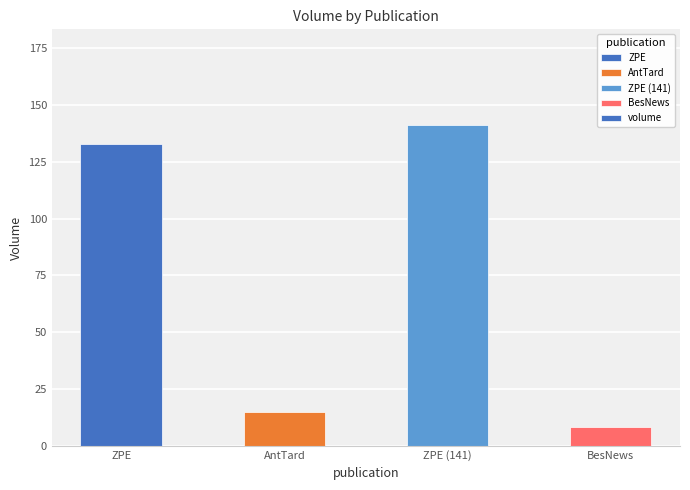

How many categories are shown in the chart?

4